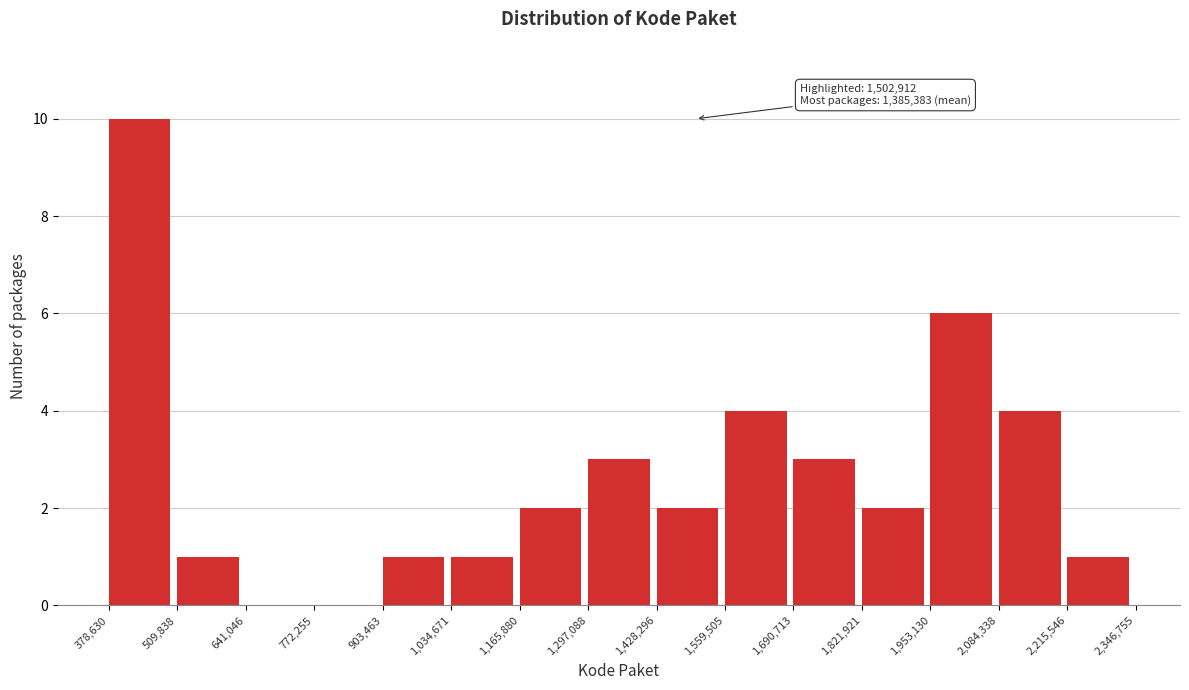

Which range on the x-axis has the tallest bar?

378,630 to 509,838